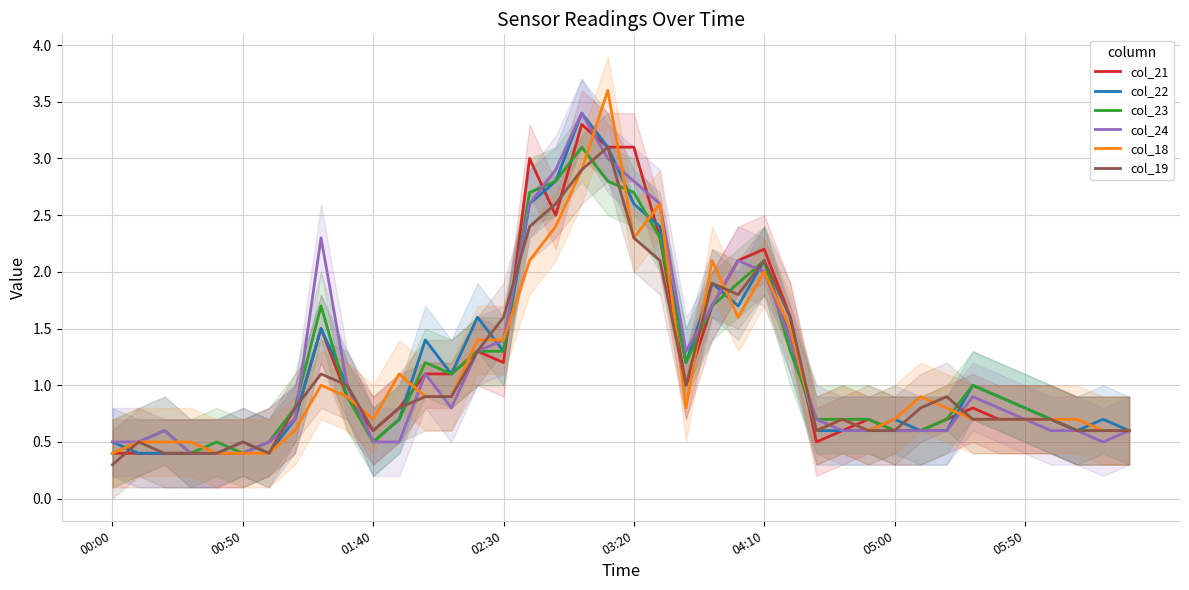

Which label corresponds to the smallest value in the chart?

00:00